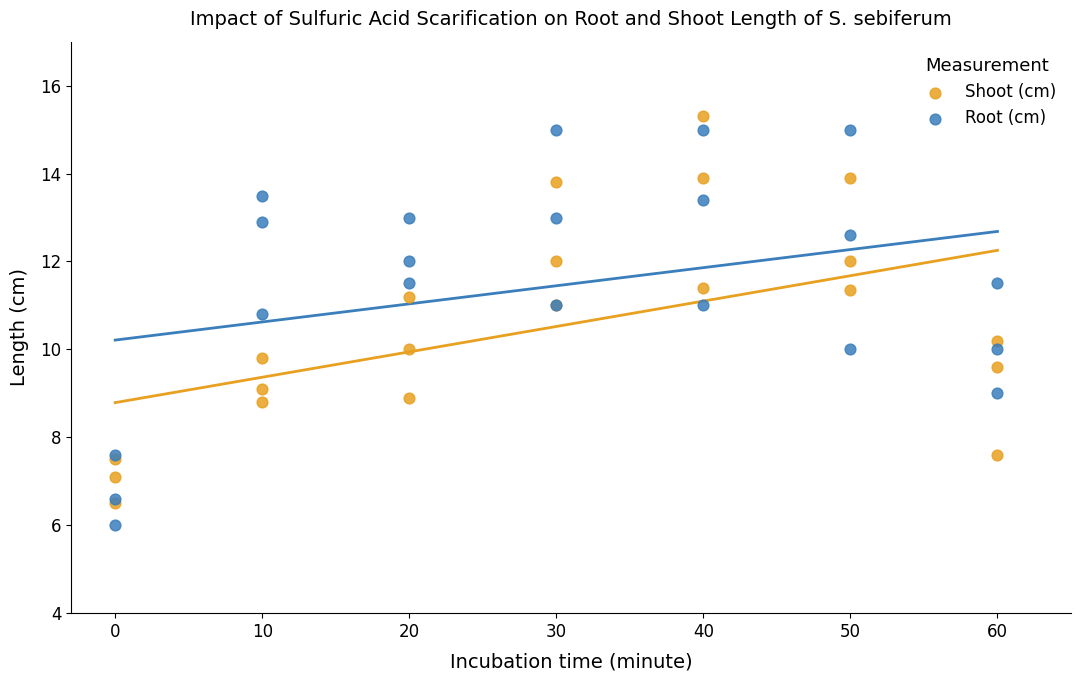

What are all the series names shown in the legend?

Shoot (cm), Root (cm)